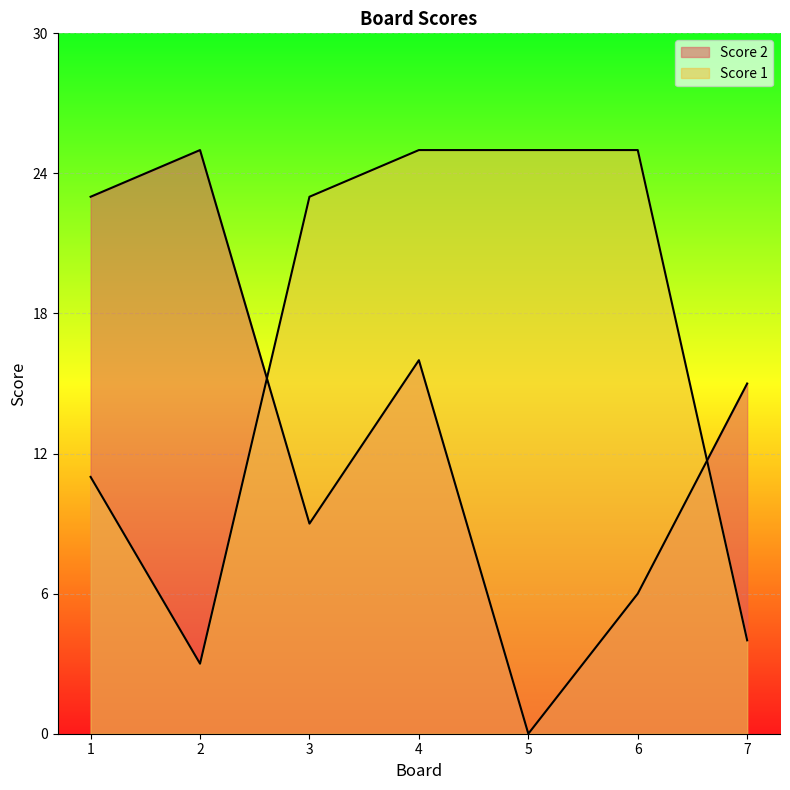

Reading left to right, list all the values displayed in this chart.

Score 1: 11	3	23	25	25	25	4
Score 2: 23	25	9	16	0	6	15